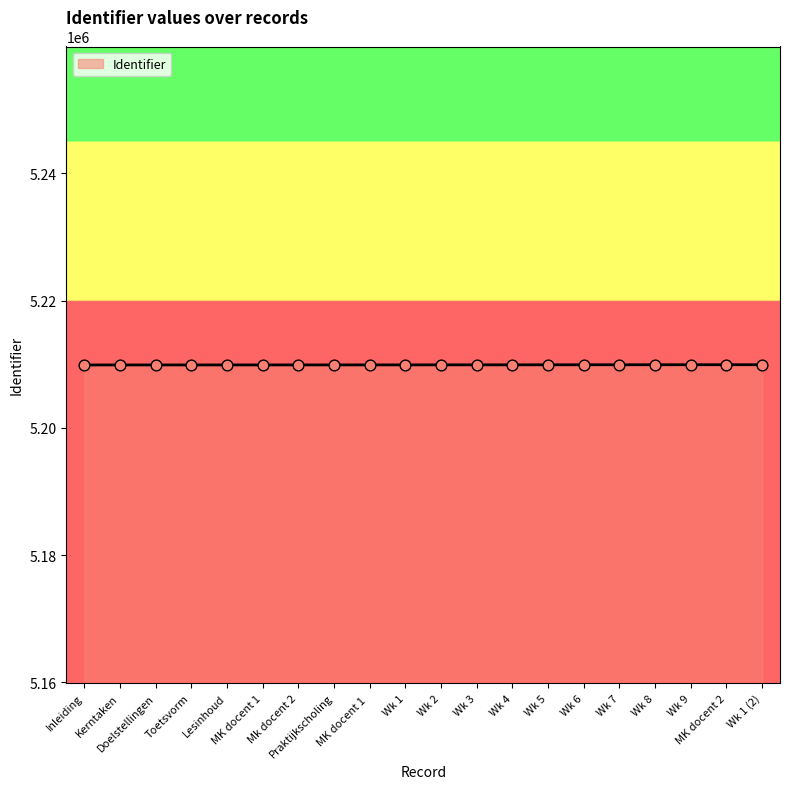

What is the greatest value displayed?

5209930